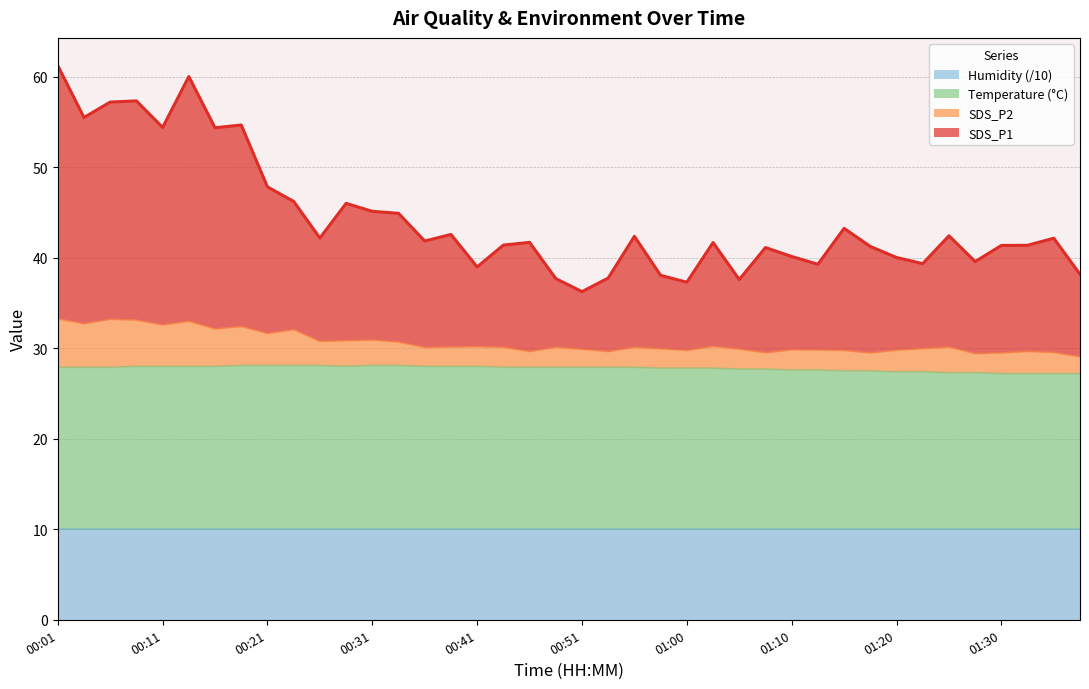

What is the value of the SDS_P1 point at the 25th from the left?

37.3